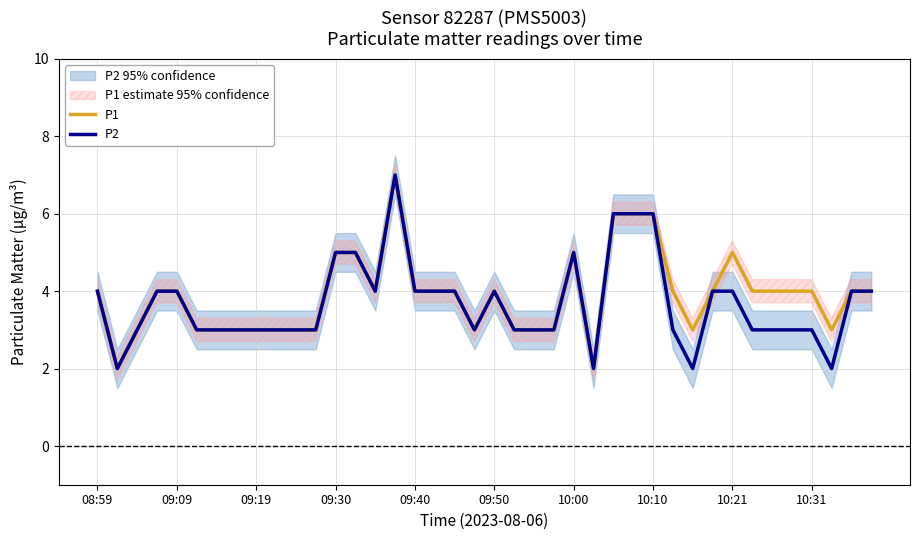

Reading left to right, list all the values displayed in this chart.

P1: 4	2	3	4	4	3	3	3	3	3	3	3	5	5	4	7	4	4	4	3	4	3	3	3	5	2	6	6	6	4	3	4	5	4	4	4	4	3	4	4
P2: 4	2	3	4	4	3	3	3	3	3	3	3	5	5	4	7	4	4	4	3	4	3	3	3	5	2	6	6	6	3	2	4	4	3	3	3	3	2	4	4